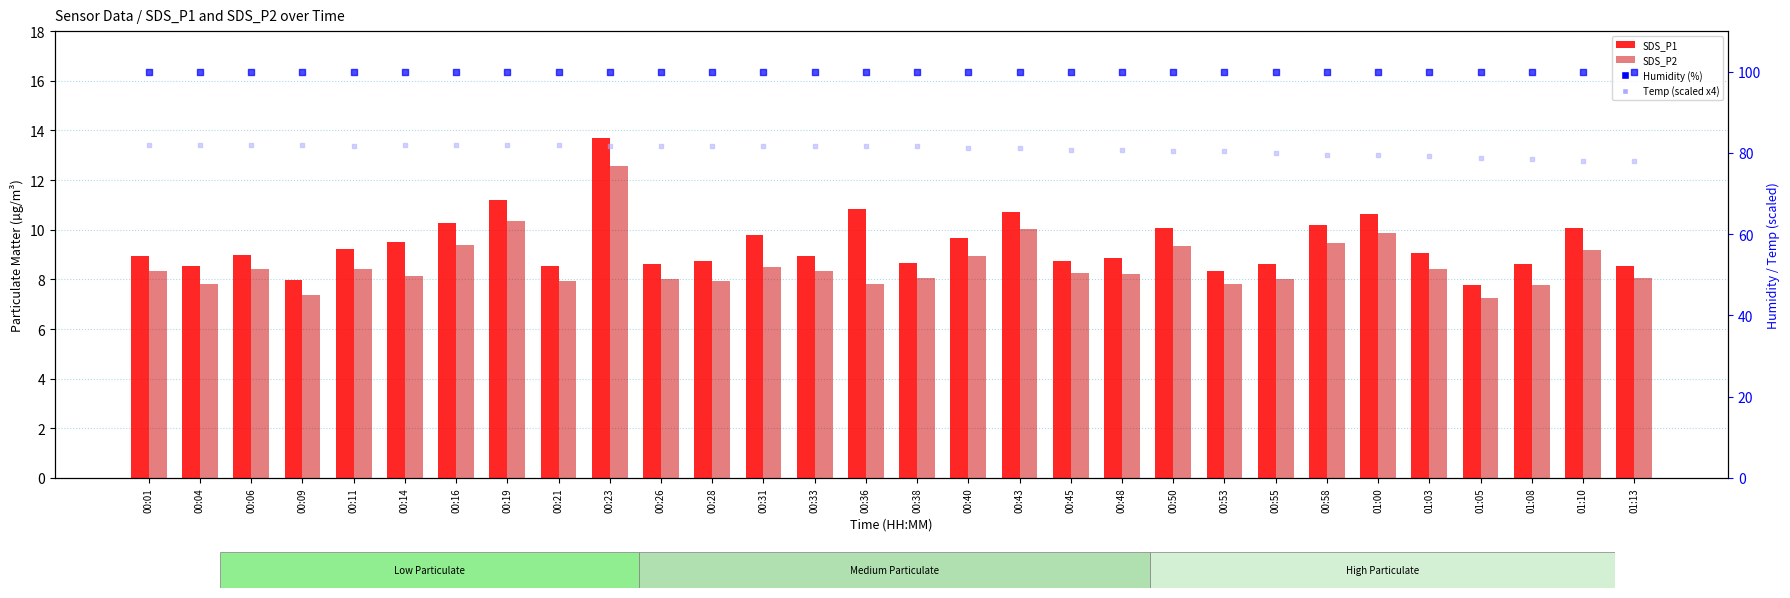

Is the value of SDS_P1 at 00:50 greater than the value of Humidity (%) at 00:09?

No